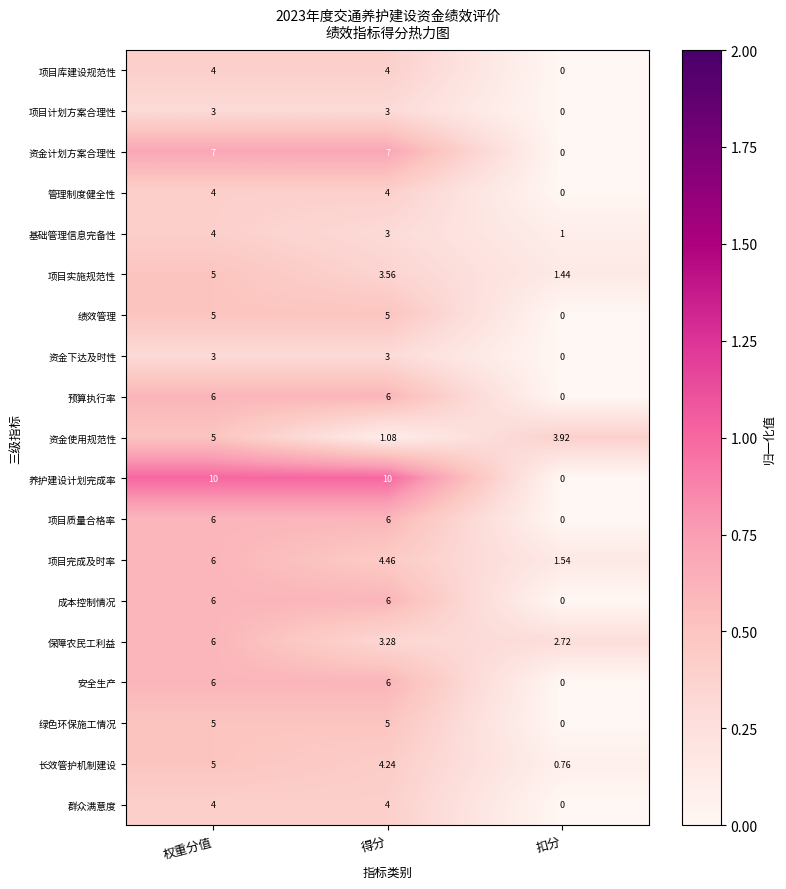

At which category is the sum across all series the highest?

权重分值